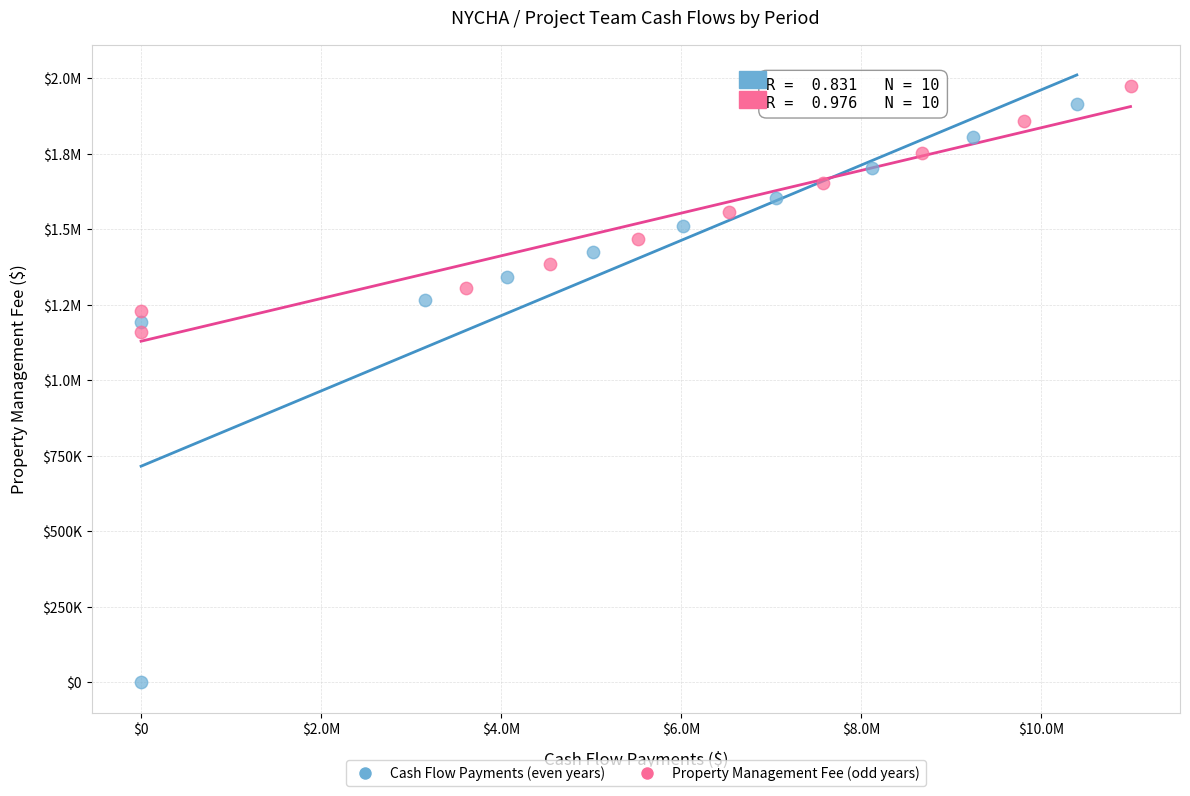

What are all the series names shown in the legend?

Cash Flow Payments (even years), Property Management Fee (odd years)